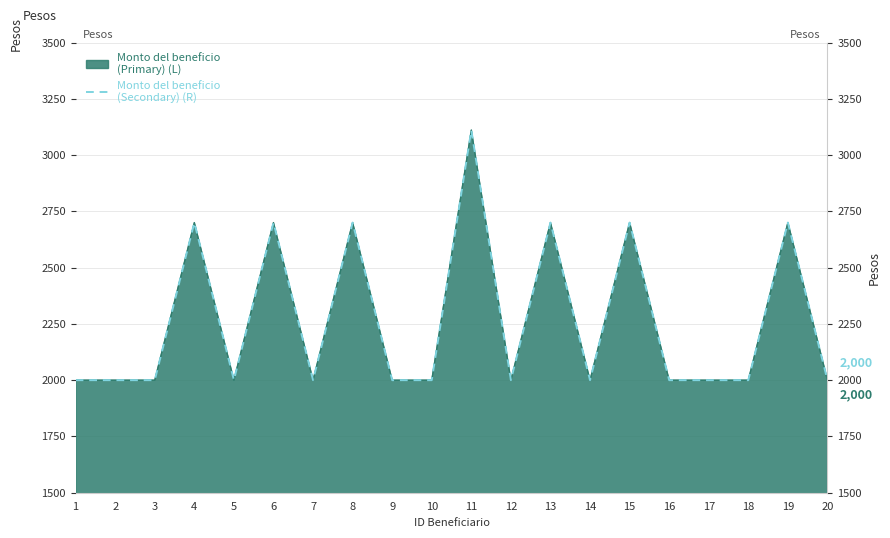

What is the maximum value shown in the chart?

3111